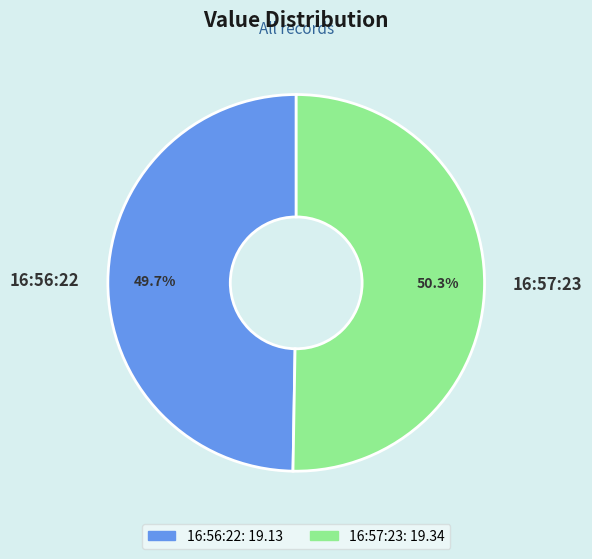

Which slice represents more than half of the pie?

16:57:23